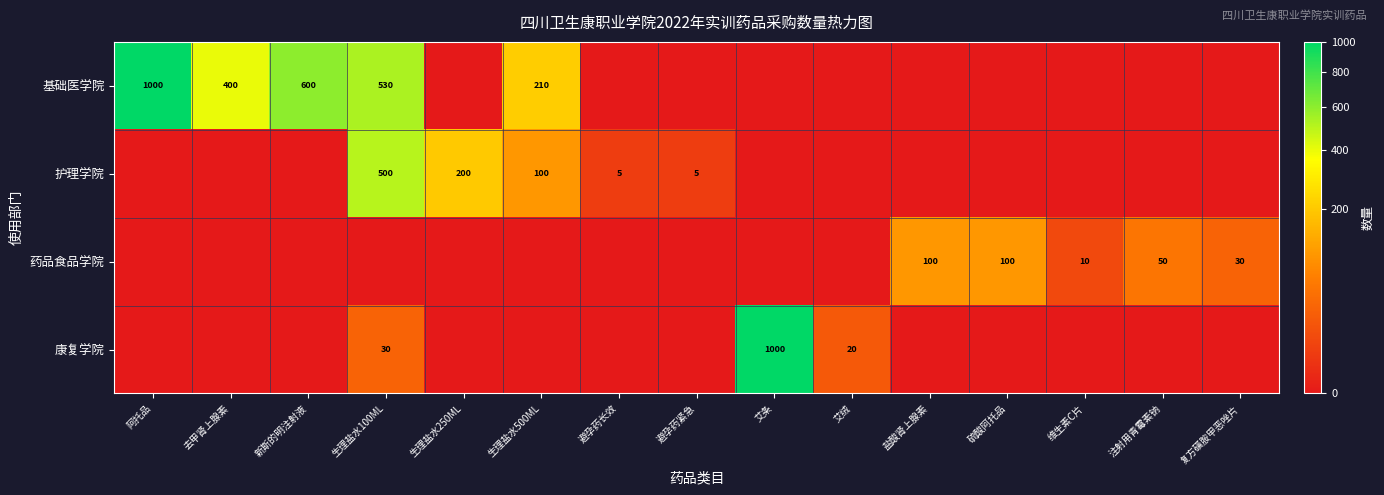

What is the sum of the 护理学院 values at 生理盐水250ML and 避孕药紧急?

205